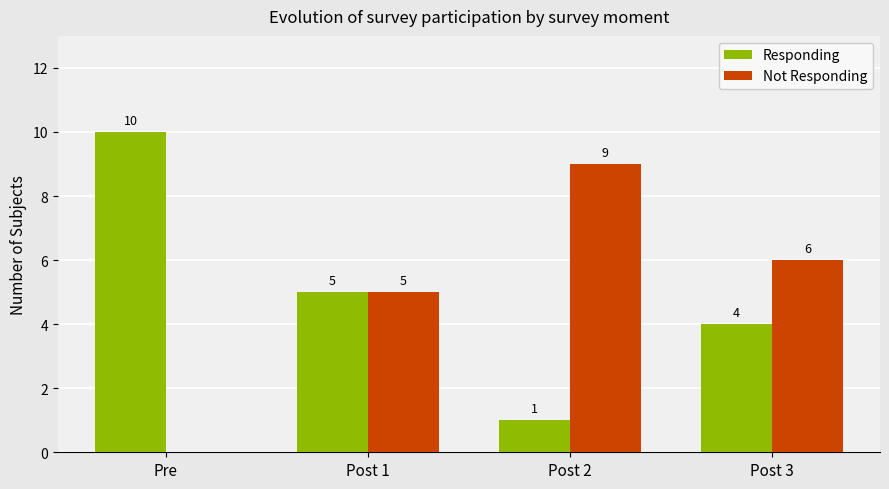

Reading left to right, what are all the values shown in this chart?

Responding: 10	5	1	4
Not Responding: 0	5	9	6